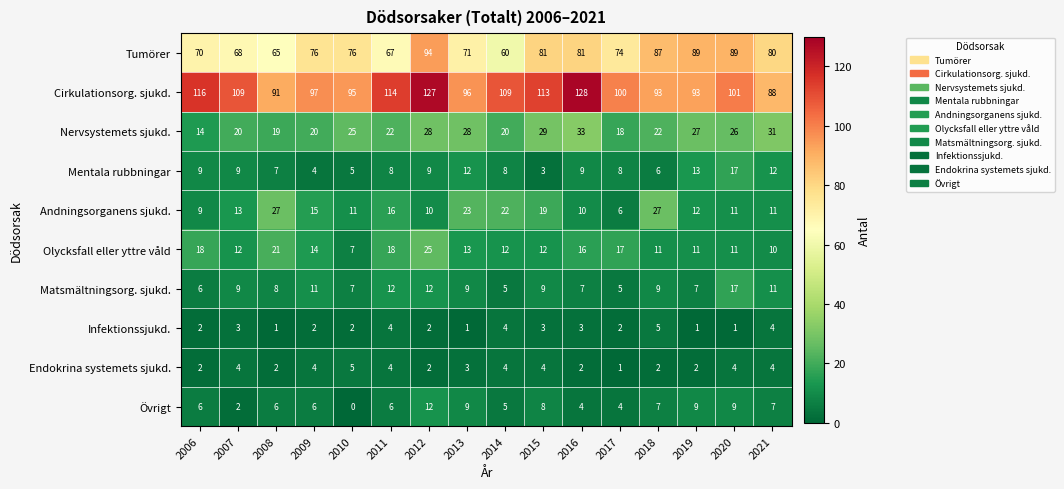

Is it true that Infektionssjukd. equals 4 at 2014?

True